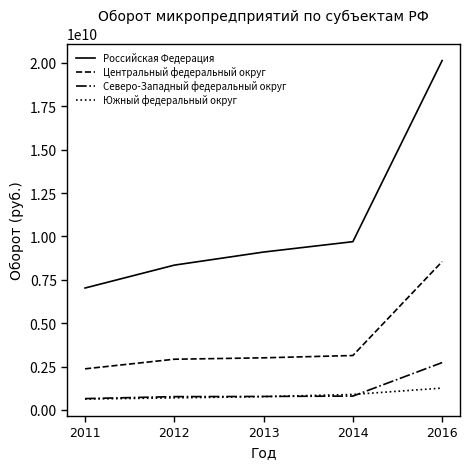

True or false: Центральный федеральный округ and Северо-Западный федеральный округ intersect in this chart.

False